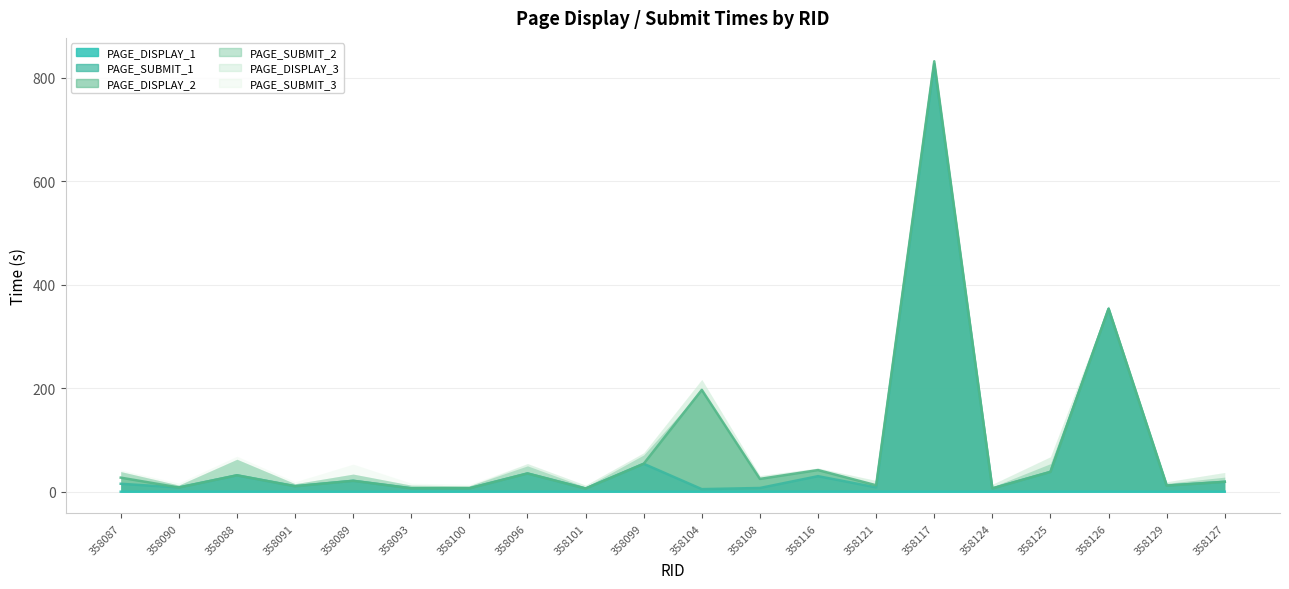

At which category does the chart reach its minimum across all series?

358124